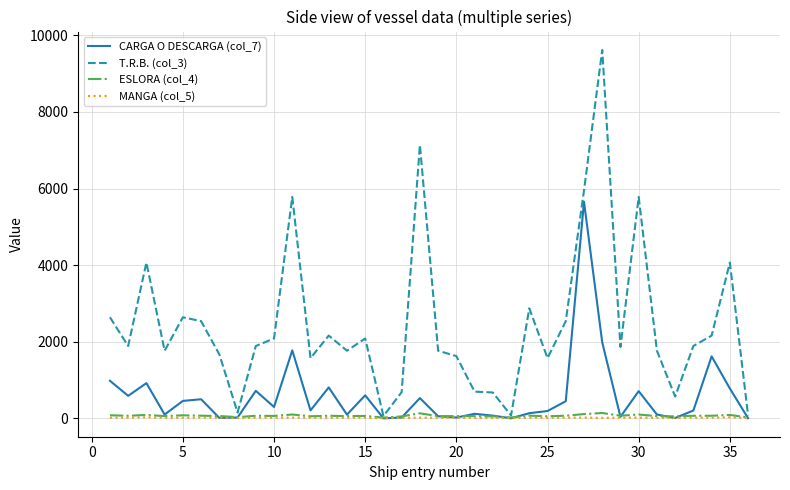

Which series has the largest range (max minus min)?

T.R.B. (col_3)